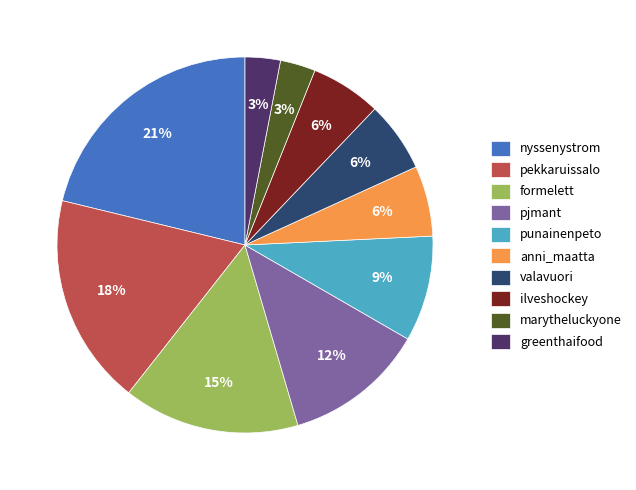

Which slice is the largest?

nyssenystrom